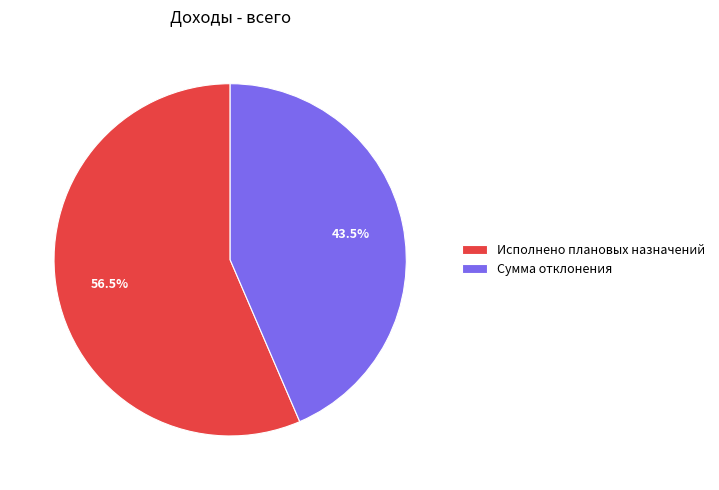

Which has a higher value, Исполнено плановых назначений or Сумма отклонения?

Исполнено плановых назначений